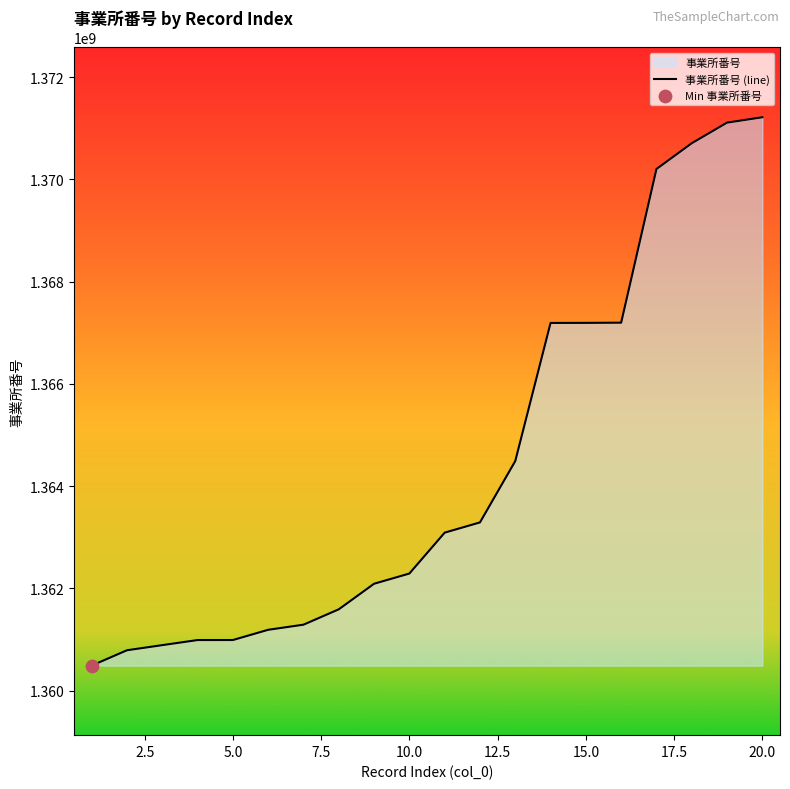

Between 12 and 20, which is larger?

20